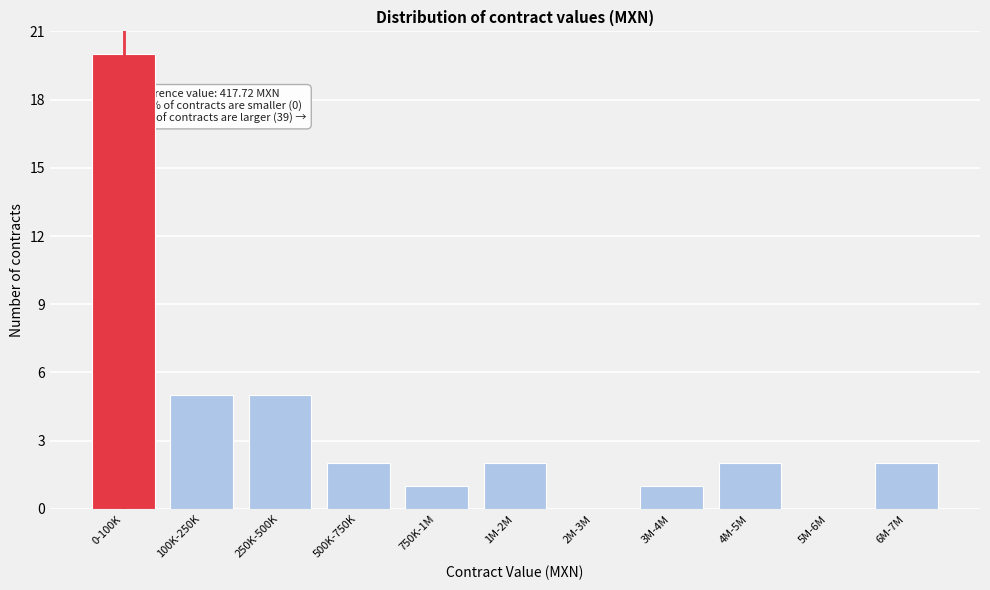

Reading left to right, what are all the values shown in this chart?

0-100K=20	100K-250K=5	250K-500K=5	500K-750K=2	750K-1M=1	1M-2M=2	2M-3M=0	3M-4M=1	4M-5M=2	5M-6M=0	6M-7M=2